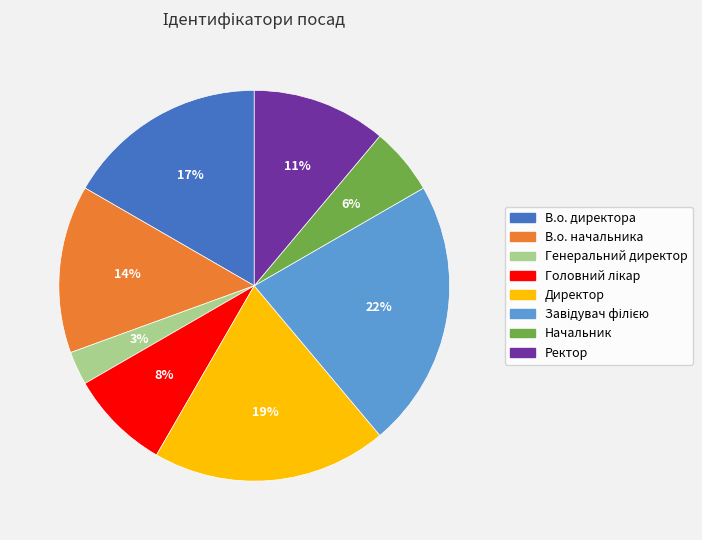

Do Генеральний директор and В.о. начальника together represent more than half of the pie?

No